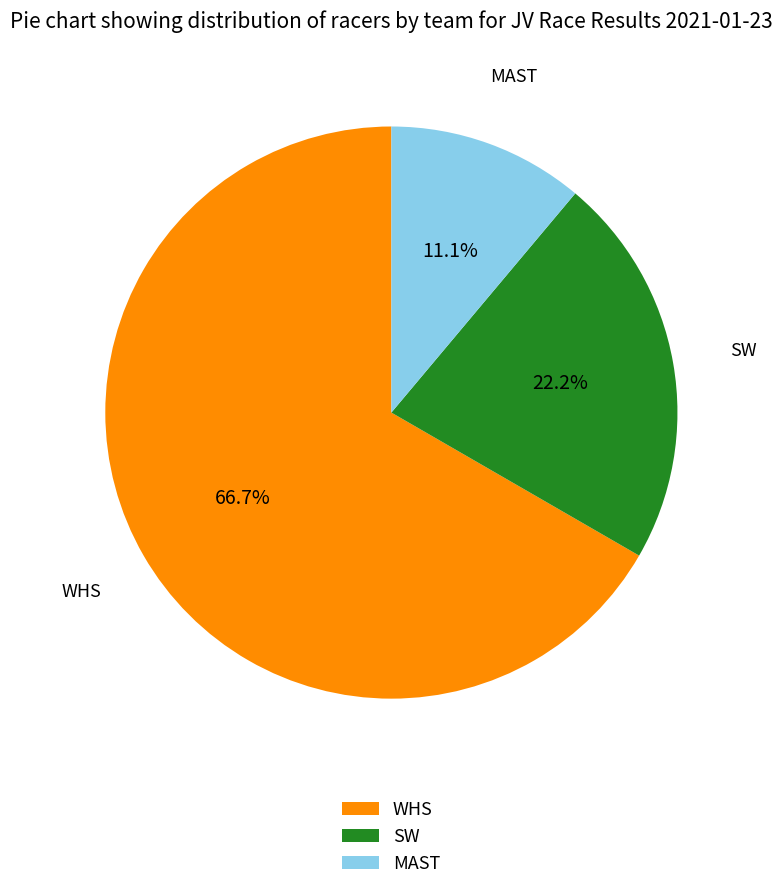

What percentage is the SW slice, to the nearest percent?

22%